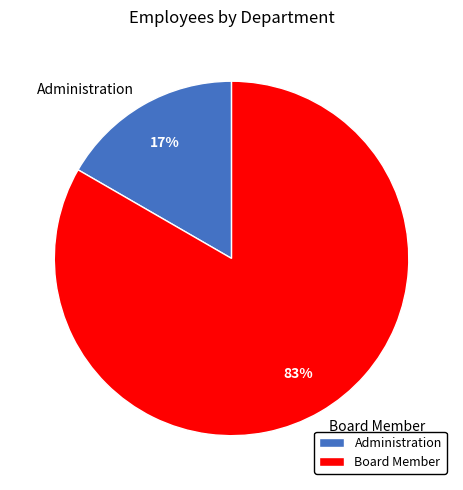

True or false: Administration accounts for 6% of the total.

False